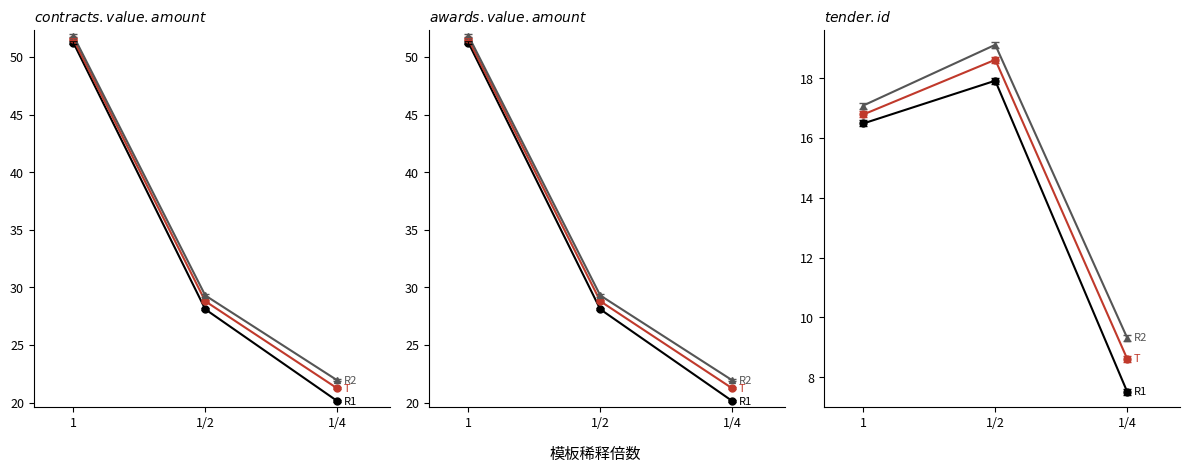

How many data points in R1 are above 16?

2